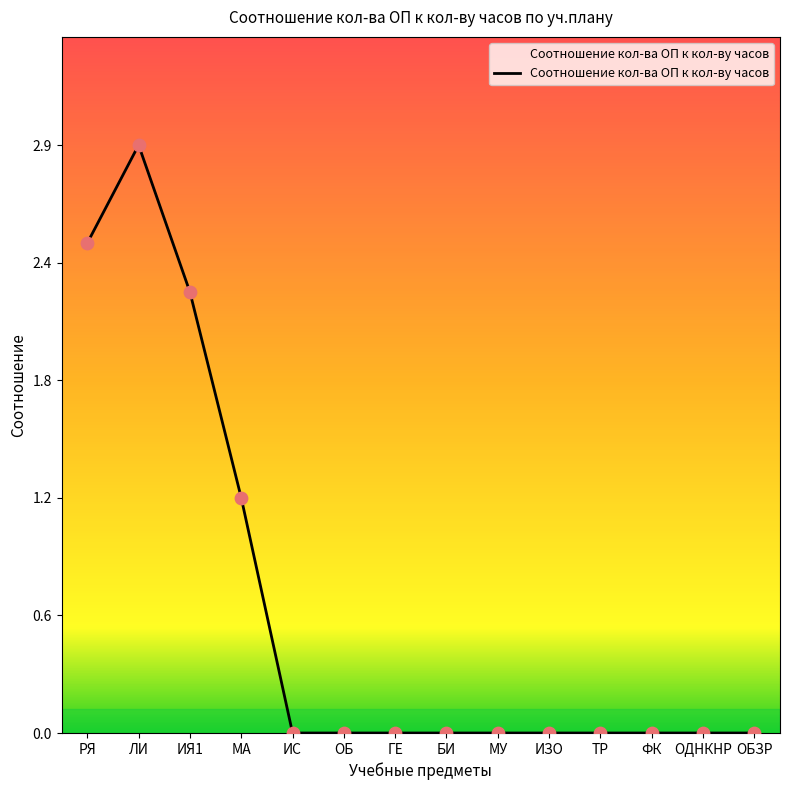

Between ГЕ and ОДНКНР, which is larger?

ГЕ